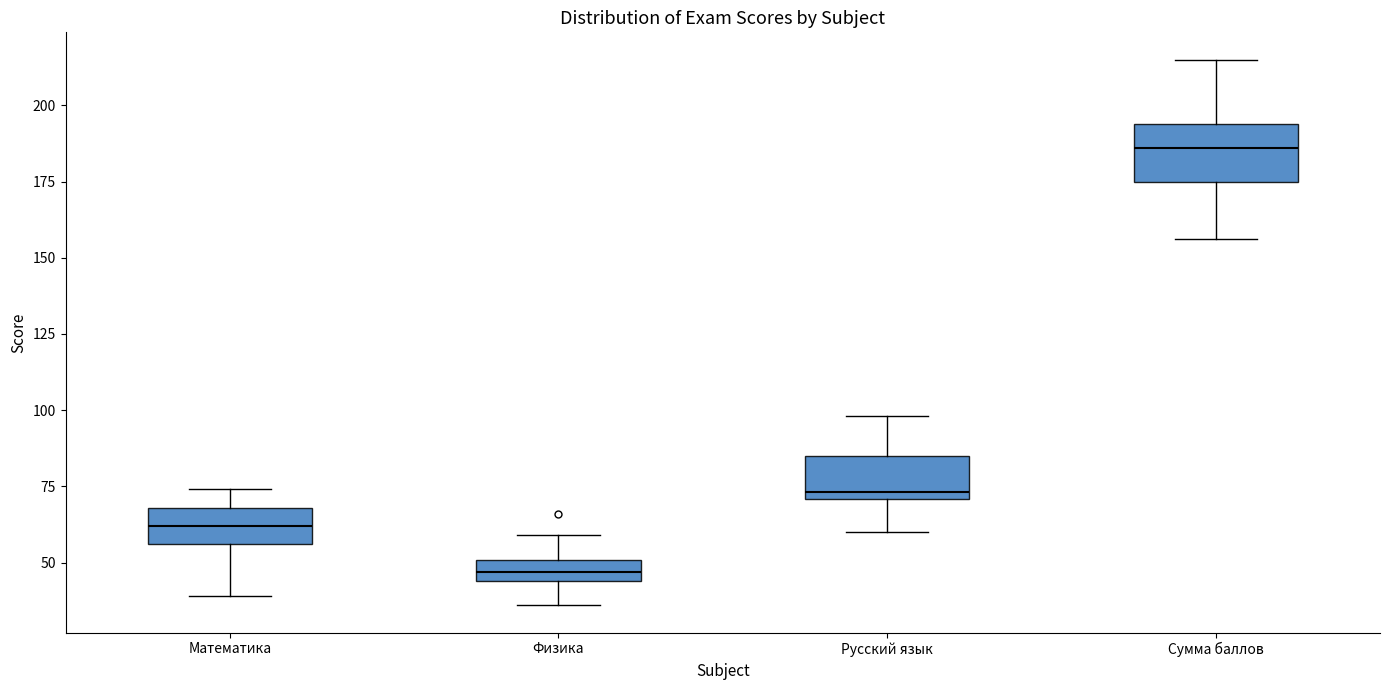

Where does the lower whisker of the box for Русский язык end on the y-axis? The values are not printed on the chart, so give them approximately, as read against the axis.

60